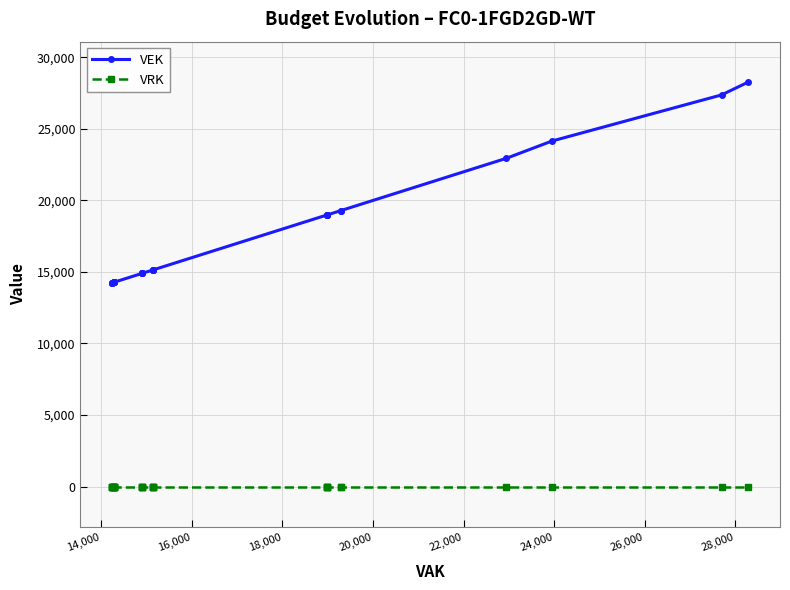

True or false: VRK has more than 0 points higher than both neighbors.

False